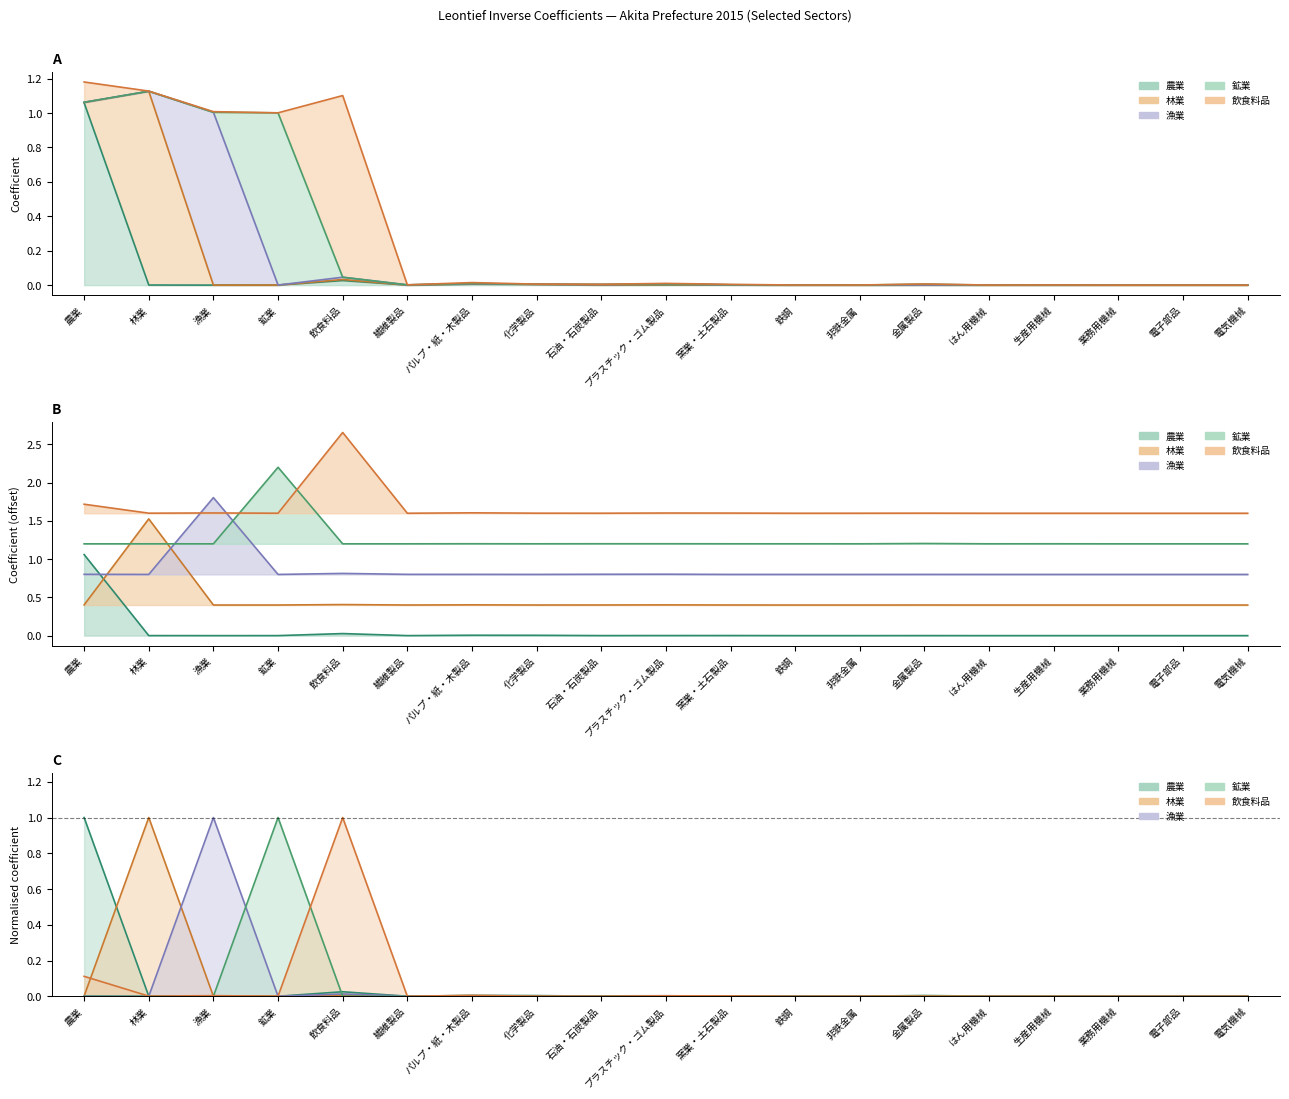

What are all the series names shown in the legend?

農業, 林業, 漁業, 鉱業, 飲食料品